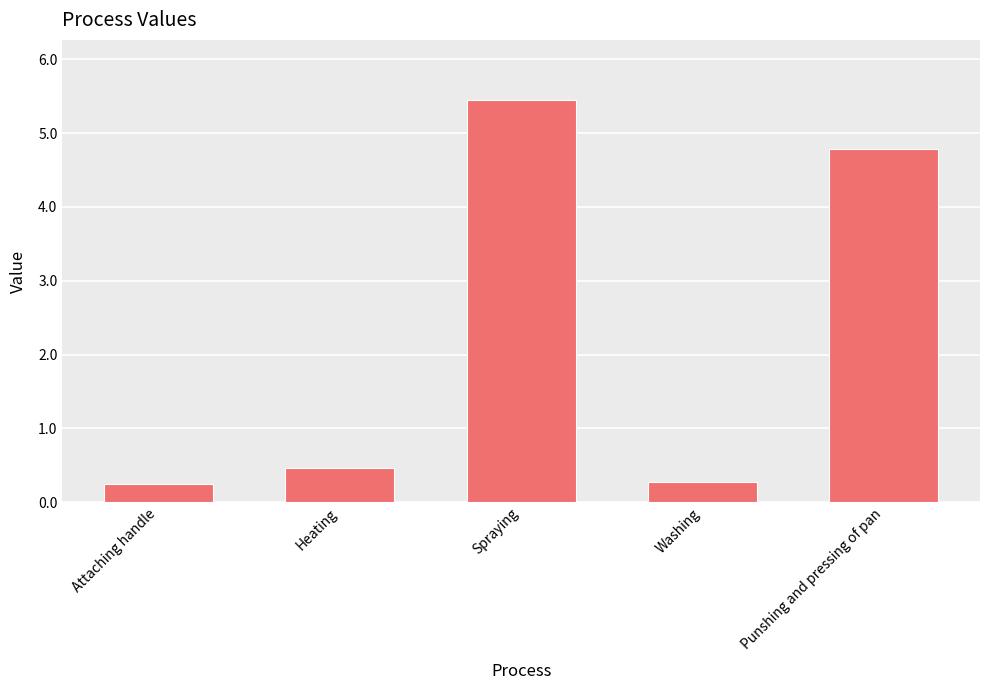

Which has a higher value, Washing or Punshing and pressing of pan?

Punshing and pressing of pan